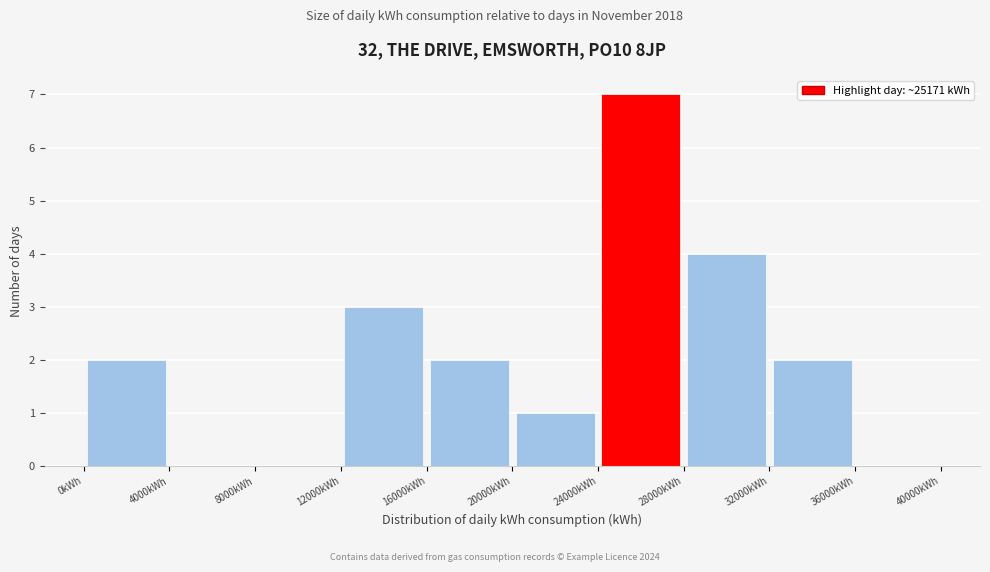

What is the height of the bar covering 12000 to 16000 on the x-axis? The values are not printed on the chart, so give them approximately, as read against the axis.

3